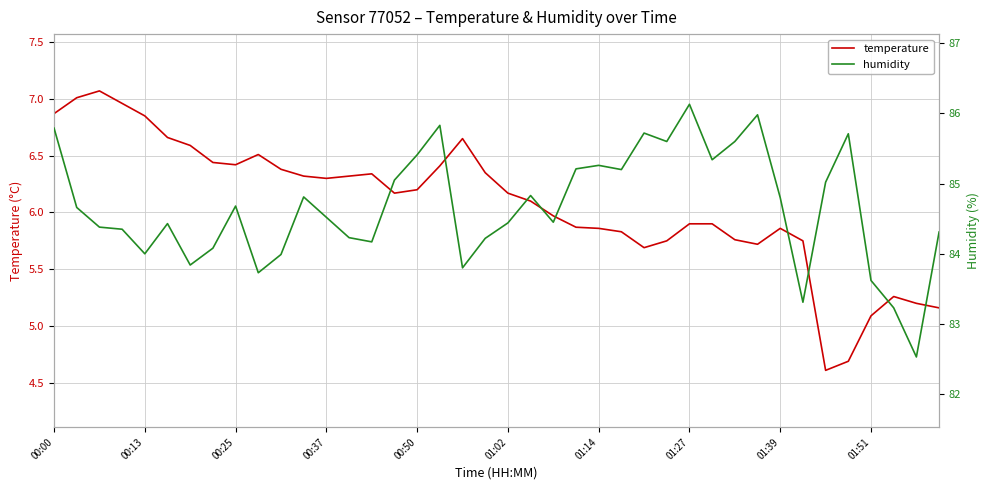

What is the label of the 1st point from the right?

39